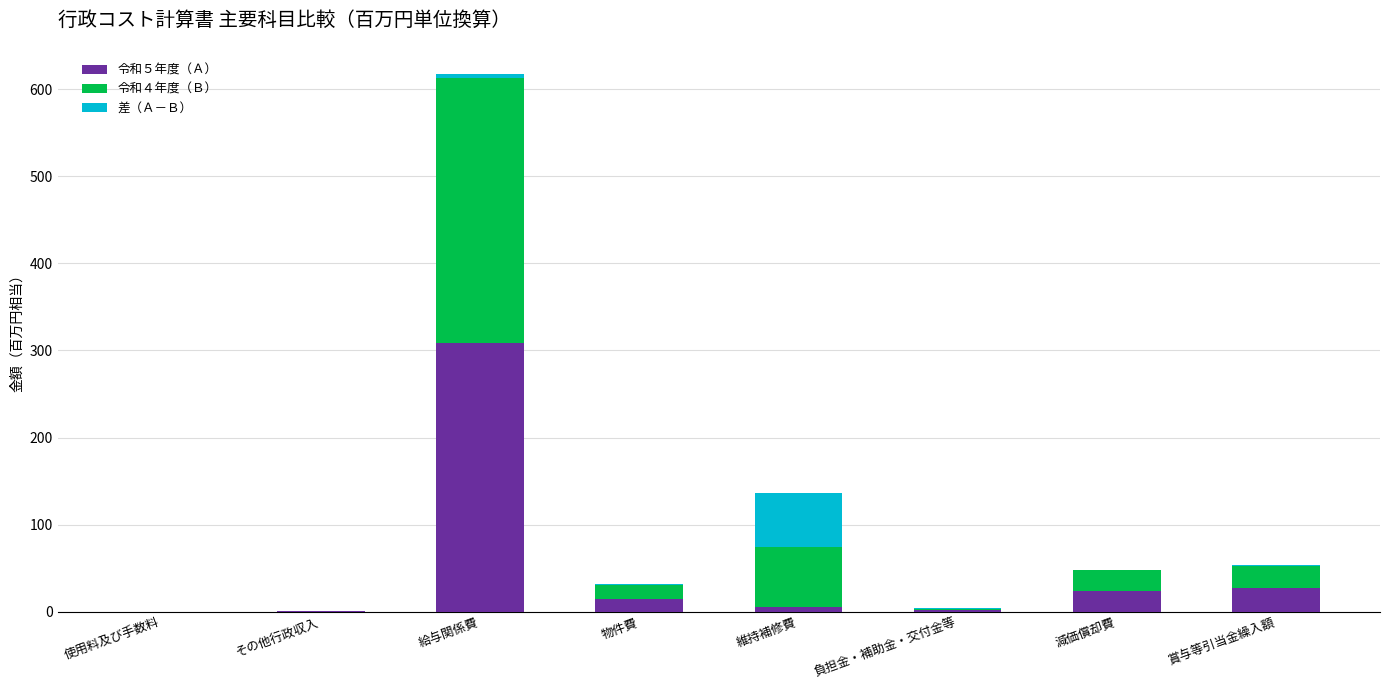

At which category is the sum across all series the highest?

給与関係費